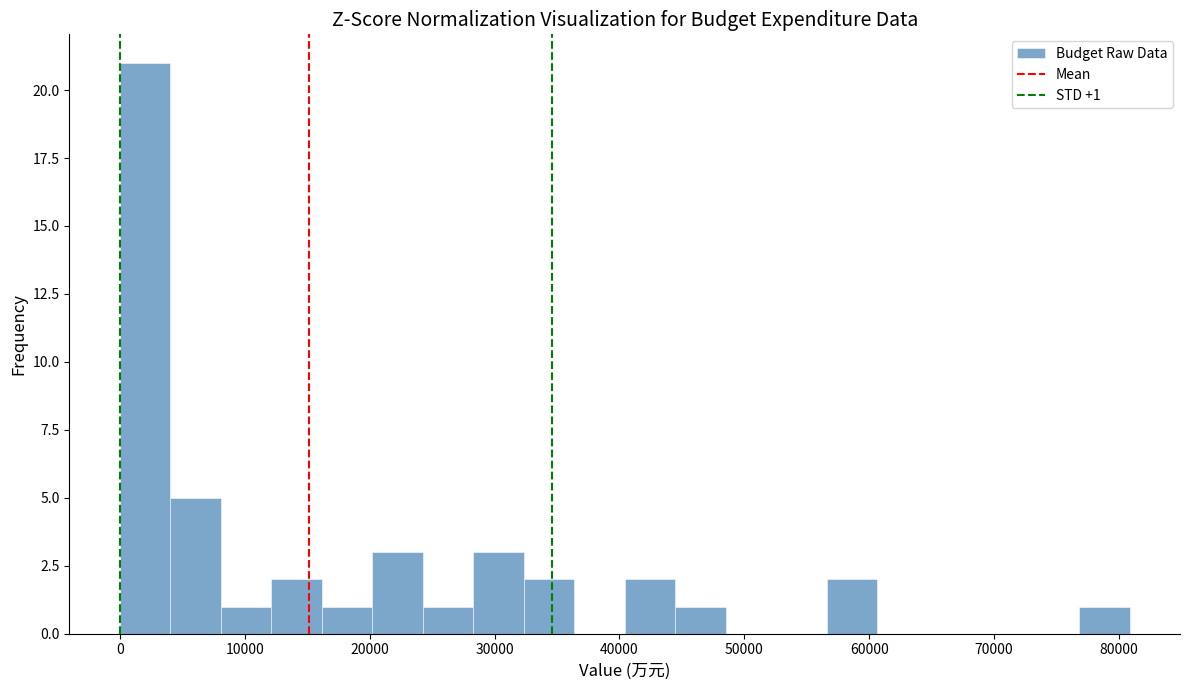

Over which range of the x-axis is the bar tallest?

0 to 4000